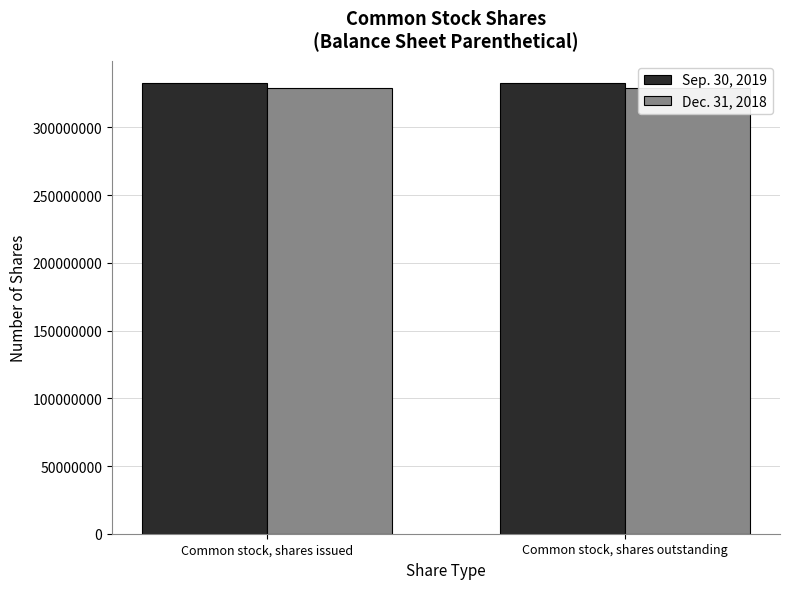

Between Common stock, shares issued and Common stock, shares outstanding, which series saw the biggest shift?

Sep. 30, 2019